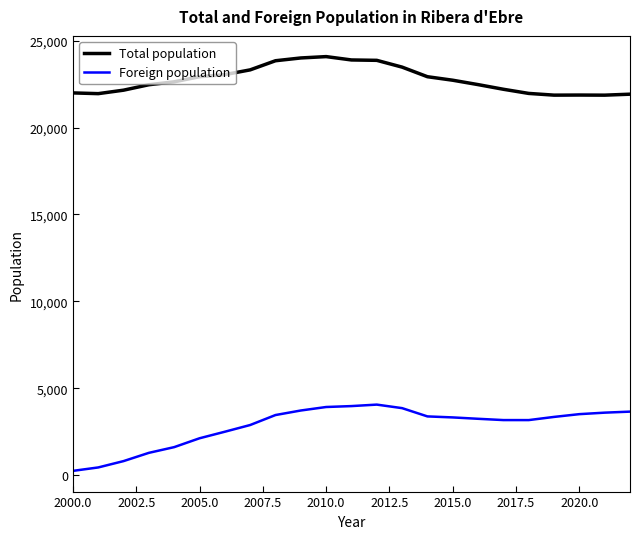

List the series in order of their overall mean, highest first.

Total population, Foreign population